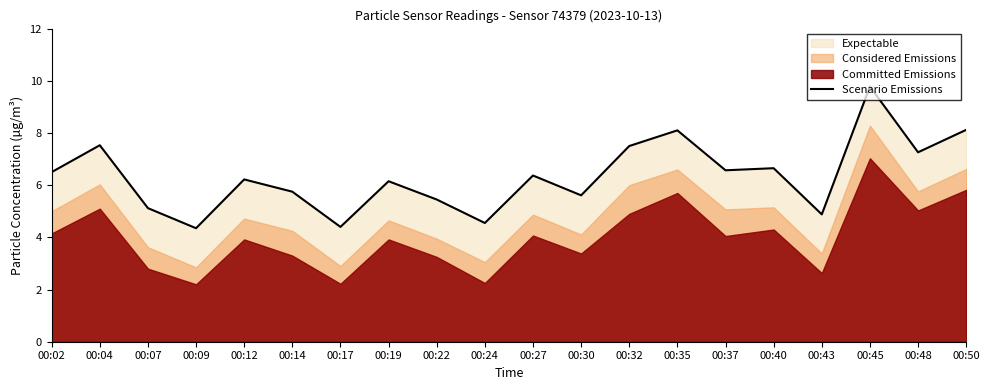

True or false: the data shows 5.8 at 00:14.

True